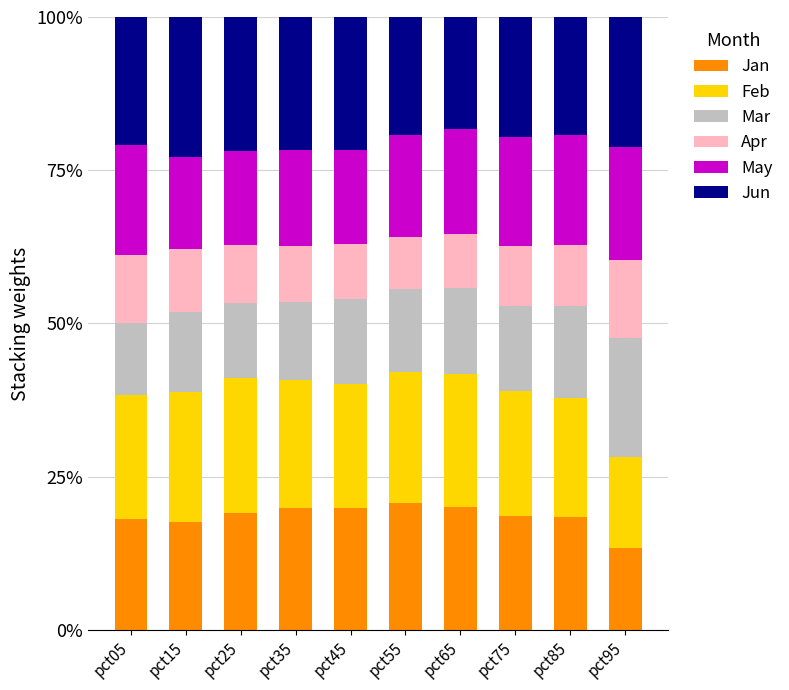

What is the total value across all series at pct65?

100.0